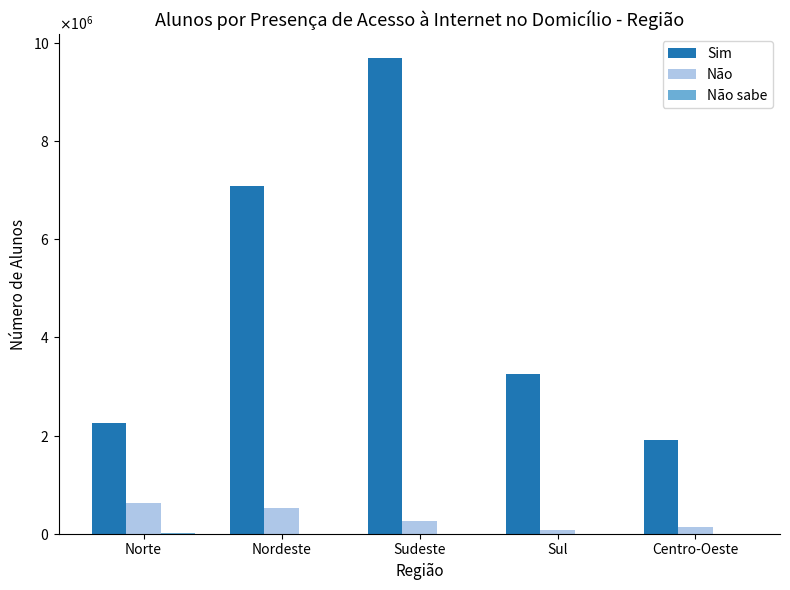

Is it true that Não equals 362292 at Sudeste?

False